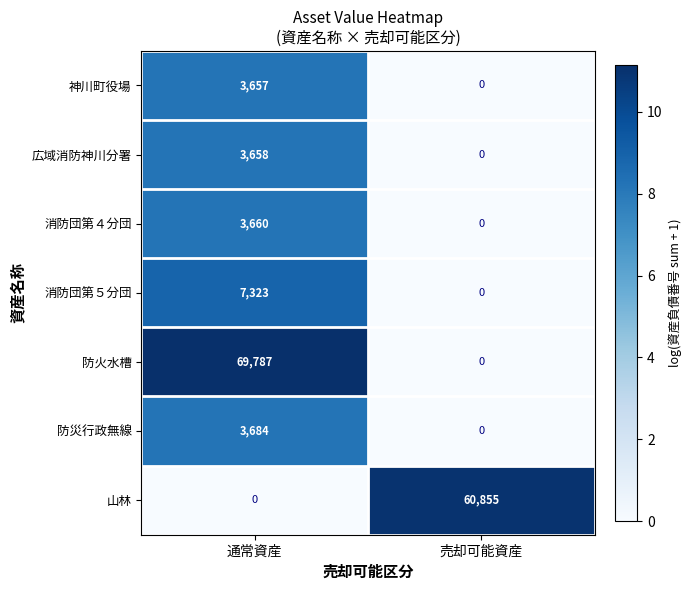

What is the sum of the 神川町役場 values at 売却可能資産 and 通常資産?

3657